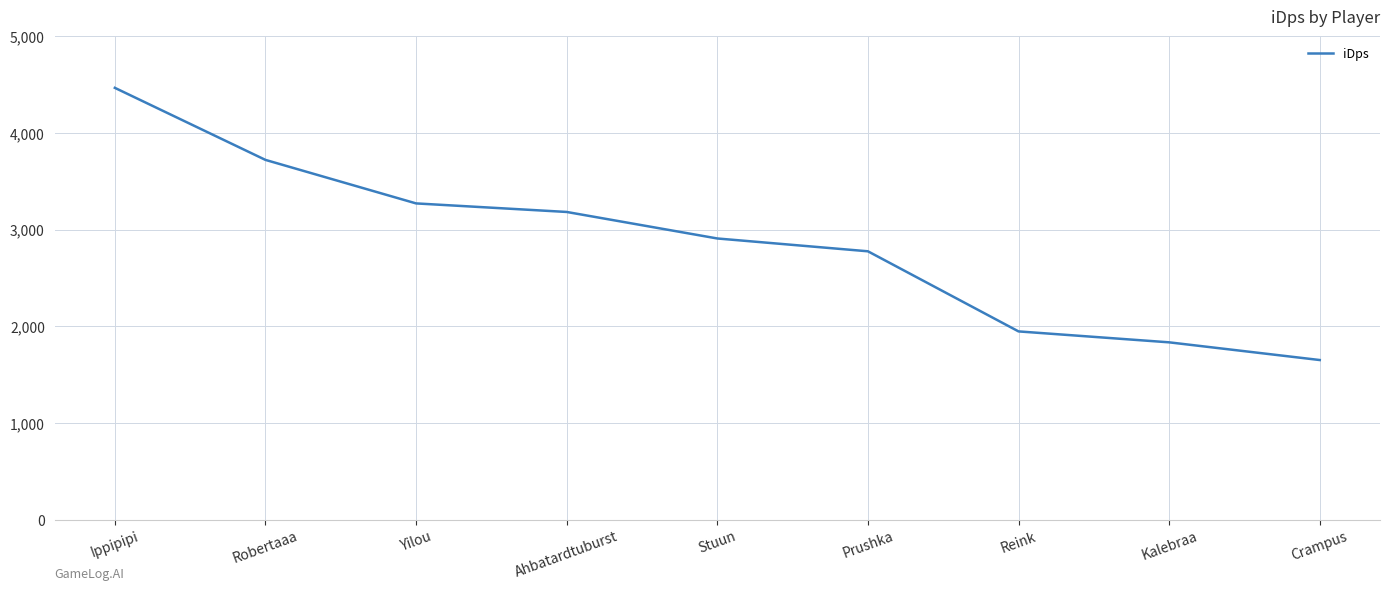

Is it true that the value at Robertaaa is 3722.8?

True